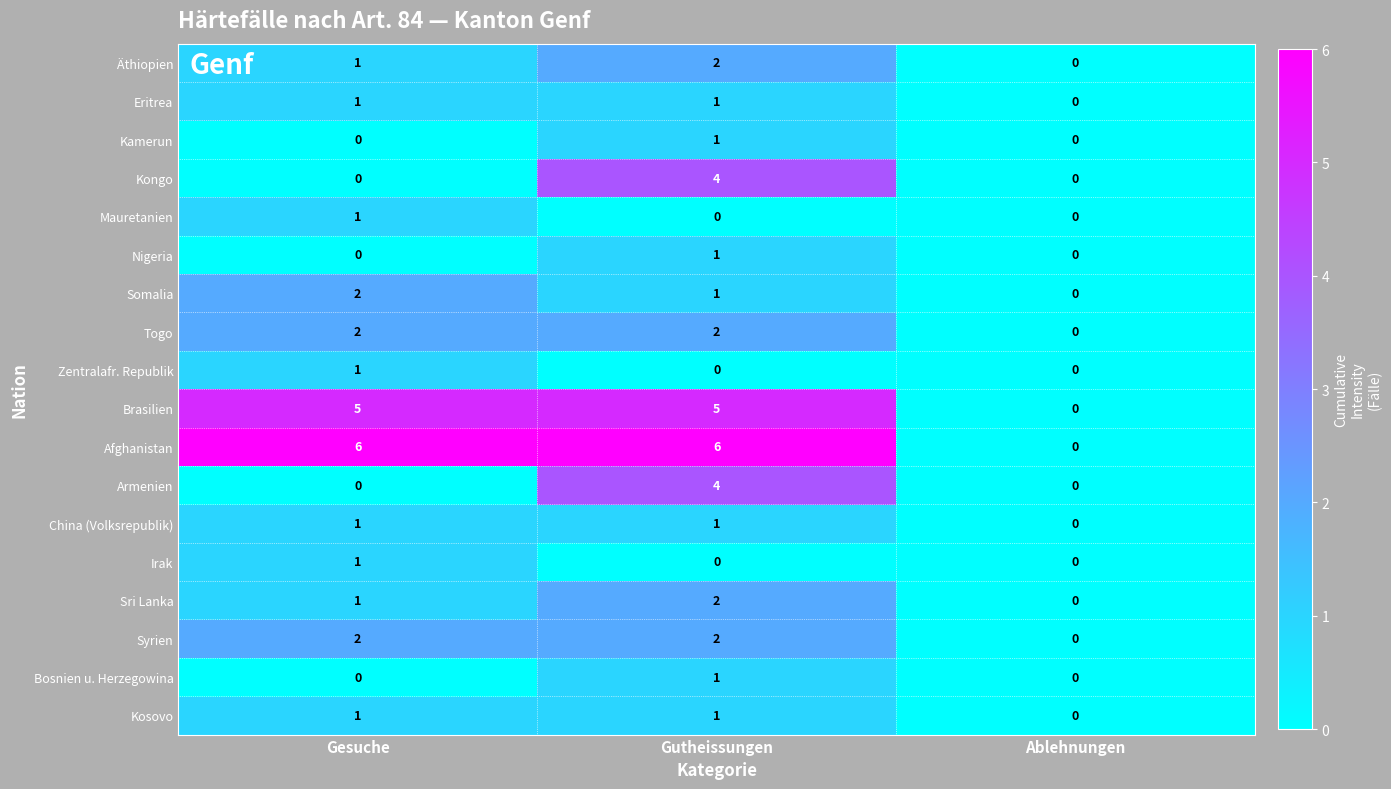

At which category is the sum across all series the highest?

Gutheissungen